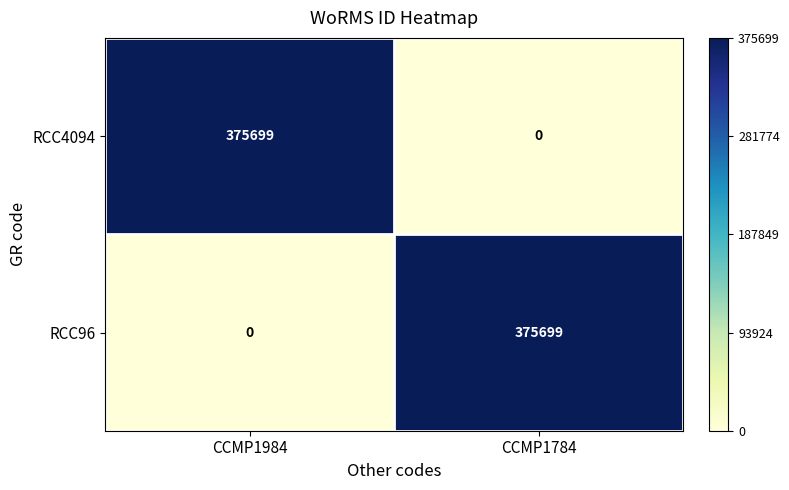

Count the number of data series in this chart.

2